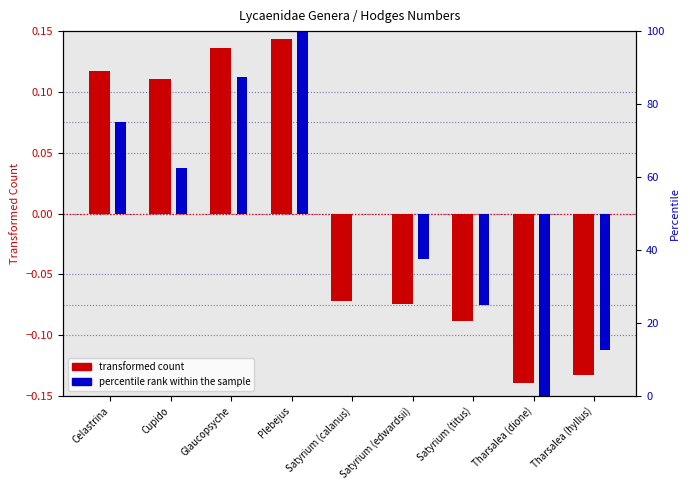

What position from the right is Glaucopsyche?

7